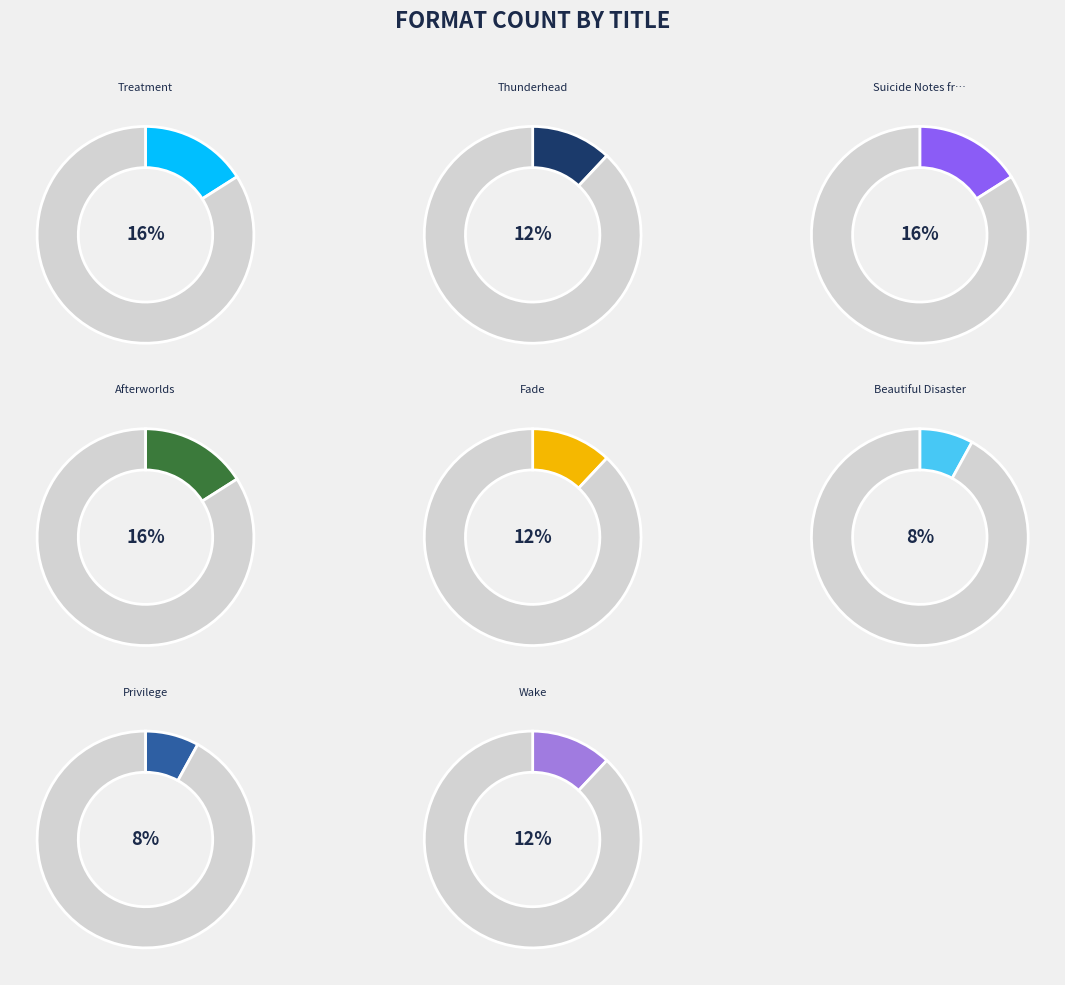

Is Privilege the majority of the pie?

No